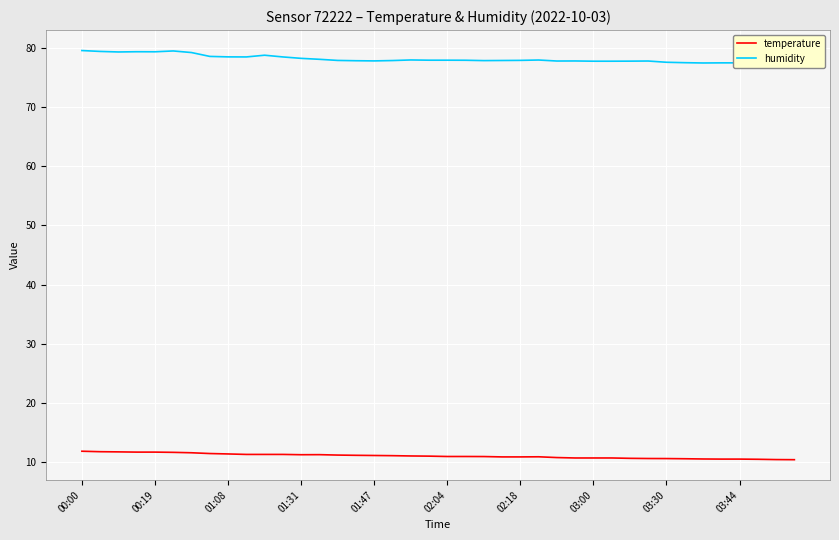

Reading left to right, list all the values displayed in this chart.

temperature: 11.8	11.8	11.7	11.7	11.7	11.7	11.6	11.5	11.4	11.3	11.3	11.3	11.3	11.3	11.2	11.2	11.1	11.1	11.1	11.0	11.0	11.0	10.9	10.9	10.9	10.9	10.8	10.7	10.7	10.7	10.7	10.6	10.6	10.6	10.5	10.5	10.5	10.5	10.4	10.4
humidity: 79.5	79.4	79.3	79.3	79.3	79.4	79.2	78.5	78.4	78.4	78.7	78.4	78.2	78.0	77.8	77.8	77.8	77.8	77.9	77.9	77.9	77.9	77.8	77.8	77.8	77.9	77.7	77.8	77.7	77.7	77.7	77.7	77.5	77.5	77.4	77.4	77.4	77.3	77.4	78.0